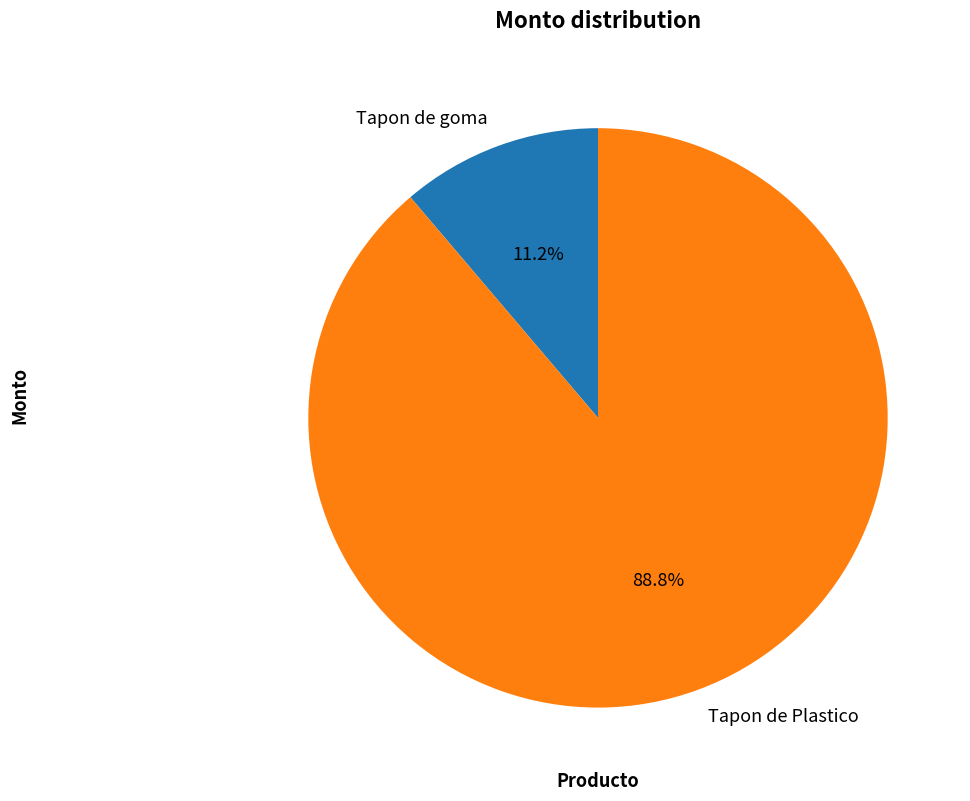

To the nearest percent, what is the average slice percentage?

50%